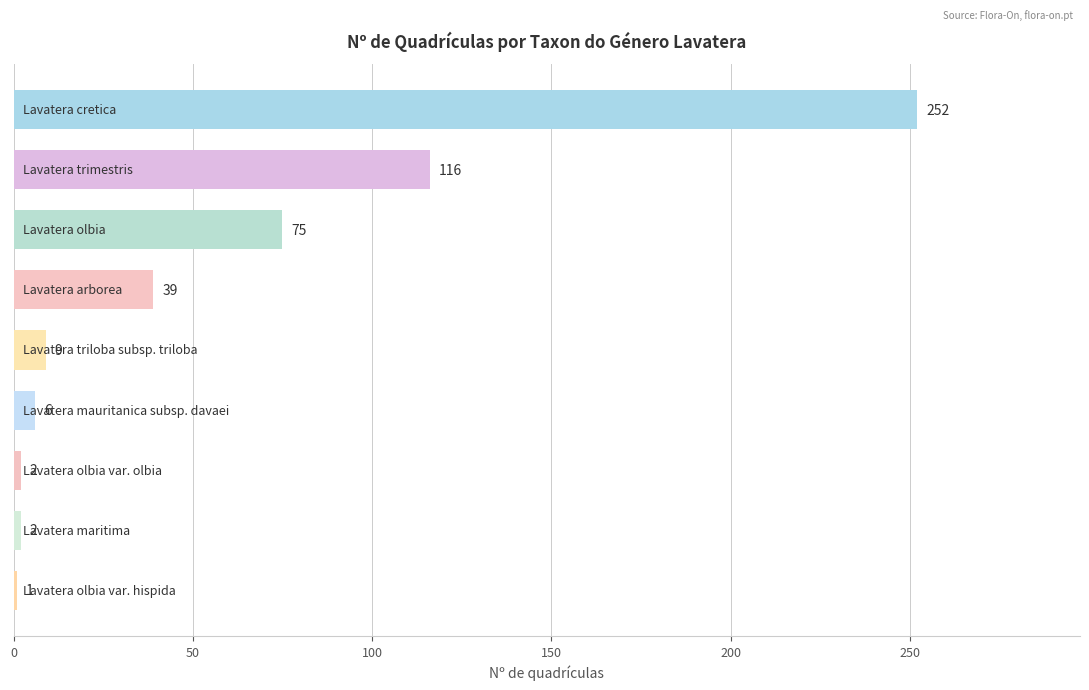

What is the average value?

56